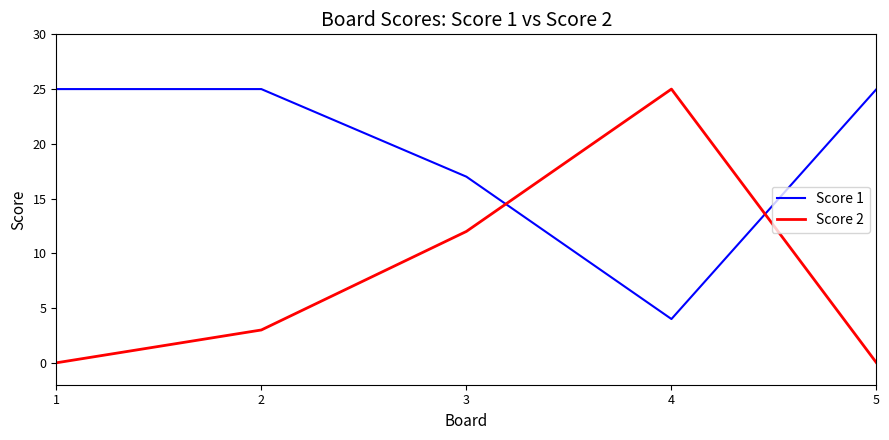

Reading right to left, list all the values displayed in this chart.

Score 1: 5=25	4=4	3=17	2=25	1=25
Score 2: 5=0	4=25	3=12	2=3	1=0